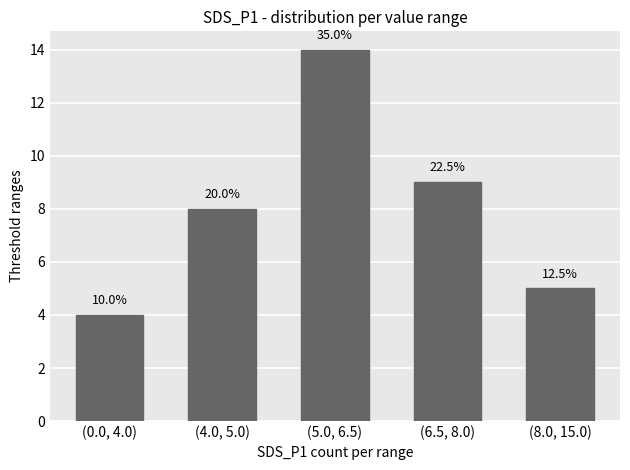

What is the value of the 5th bar from the left?

5